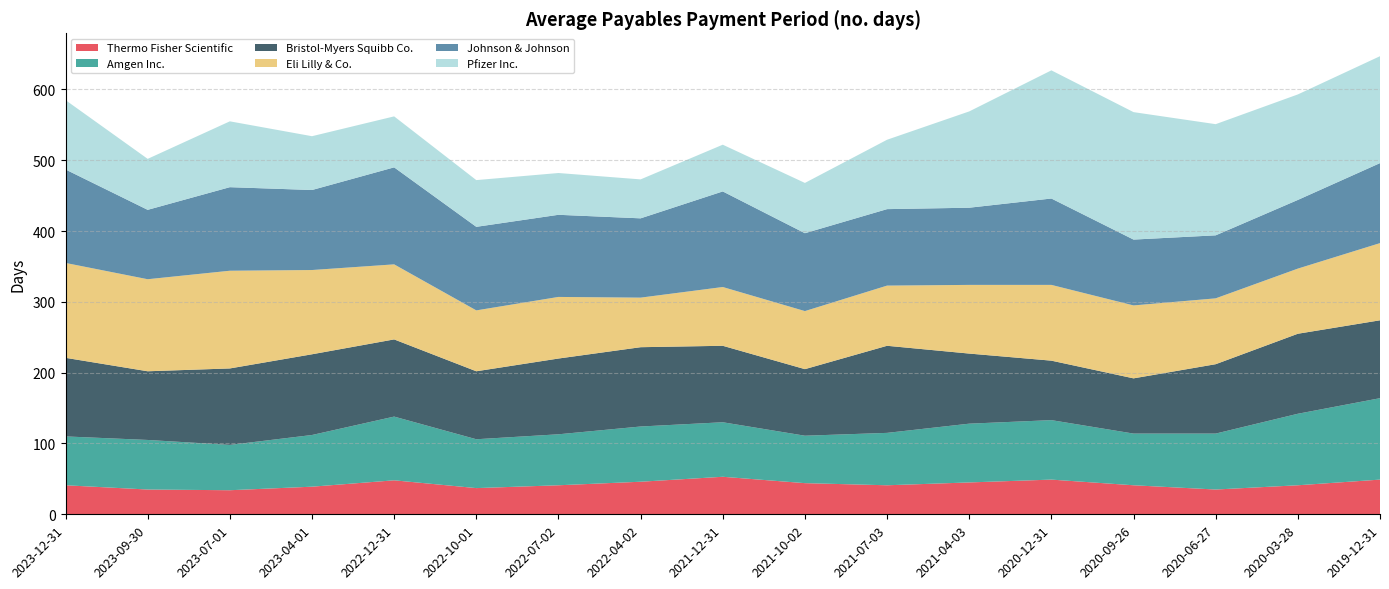

Reading right to left, extract all data points from this chart.

Thermo Fisher Scientific: 49	41	35	41	49	45	41	44	53	46	41	37	48	39	34	35	41
Amgen Inc.: 115	101	79	73	84	83	74	67	77	78	72	69	90	73	64	70	69
Bristol-Myers Squibb Co.: 110	113	98	78	84	99	123	94	108	112	107	96	109	114	108	97	111
Eli Lilly & Co.: 109	92	93	103	107	97	85	82	83	70	87	86	106	119	138	130	134
Johnson & Johnson: 113	97	89	93	122	109	108	110	135	112	116	118	137	113	118	98	132
Pfizer Inc.: 151	149	157	180	181	136	98	71	66	55	59	66	72	76	93	72	98